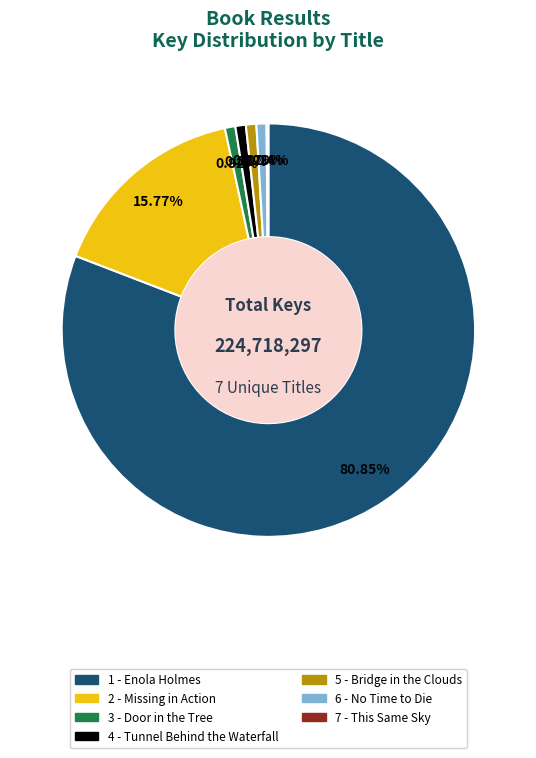

What is the ratio of the value at 4 - Tunnel Behind the Waterfall to the value at 6 - No Time to Die?

1.0